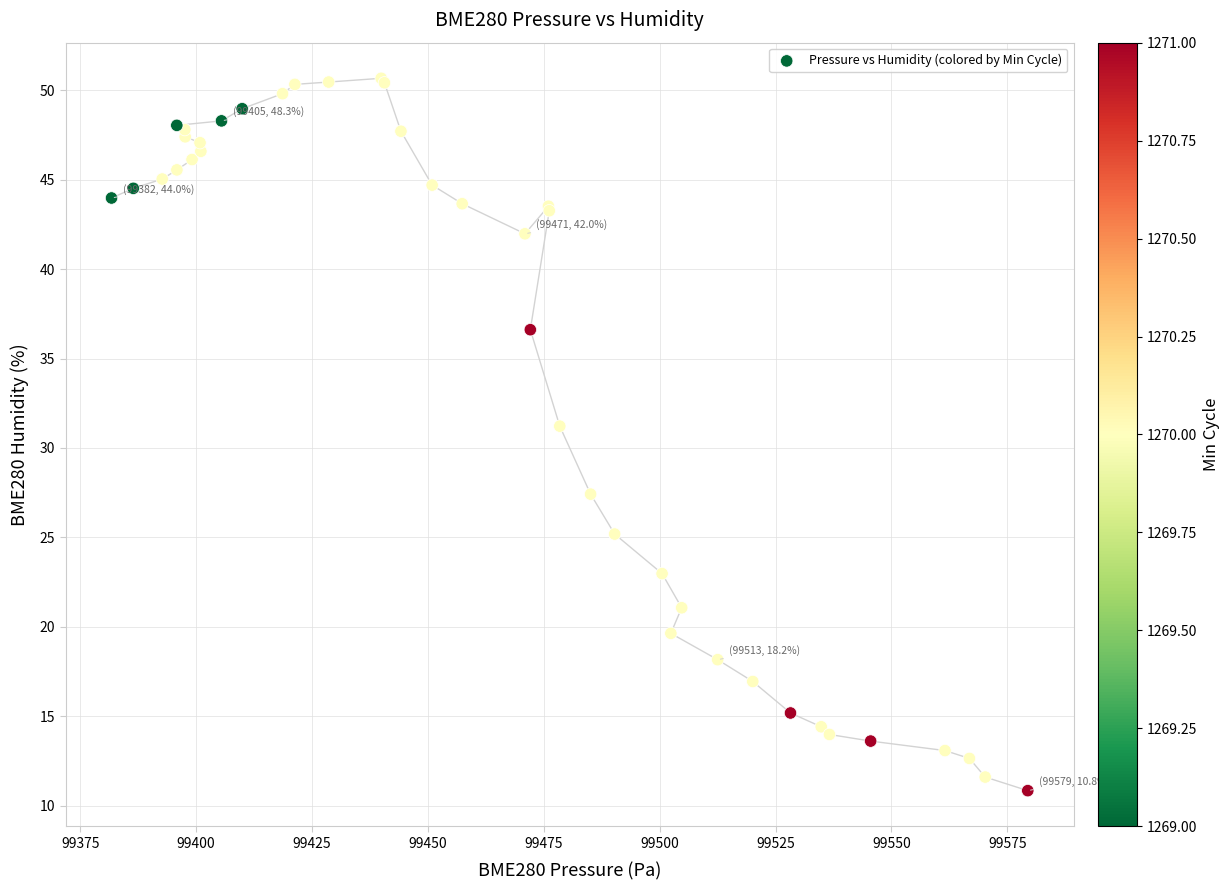

What Y value in the scatter plot is closest to 30?

31.2